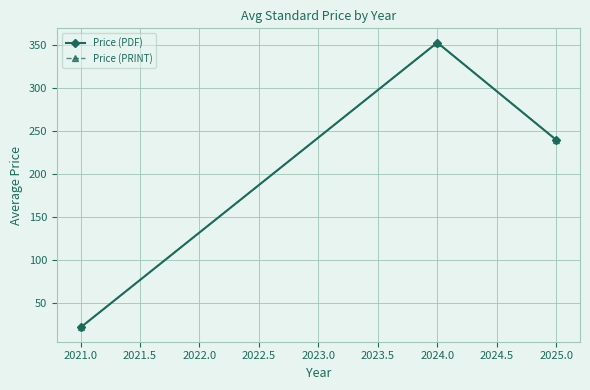

At how many categories does at least one series exceed 79?

2